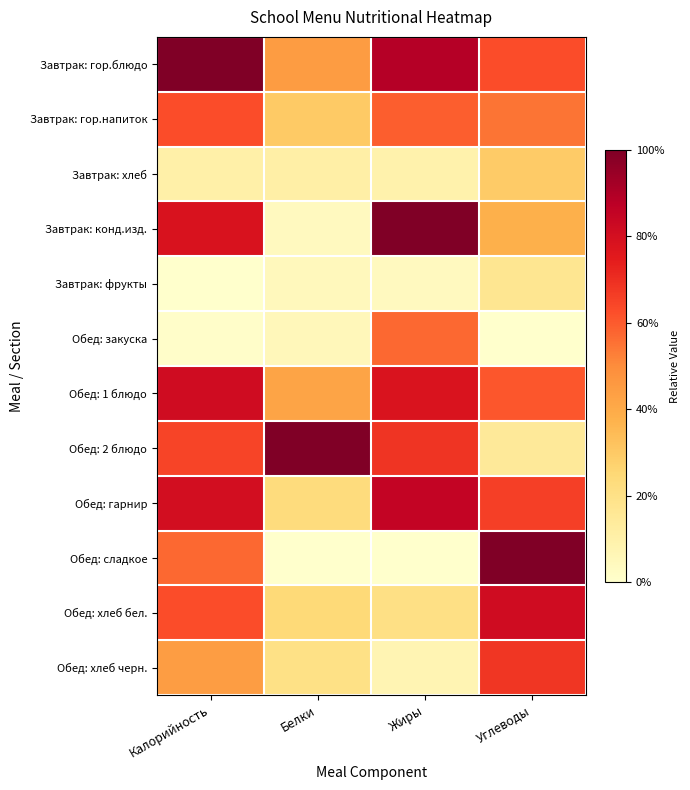

Reading left to right, list all the values displayed in this chart.

Завтрак: гор.блюдо: Калорийность=1.0	Белки=0.4	Жиры=0.9	Углеводы=0.6
Завтрак: гор.напиток: Калорийность=0.6	Белки=0.3	Жиры=0.6	Углеводы=0.5
Завтрак: хлеб: Калорийность=0.1	Белки=0.1	Жиры=0.1	Углеводы=0.3
Завтрак: конд.изд.: Калорийность=0.8	Белки=0.0	Жиры=1.0	Углеводы=0.4
Завтрак: фрукты: Калорийность=0.0	Белки=0.0	Жиры=0.0	Углеводы=0.2
Обед: закуска: Калорийность=0.0	Белки=0.1	Жиры=0.6	Углеводы=0.0
Обед: 1 блюдо: Калорийность=0.8	Белки=0.4	Жиры=0.8	Углеводы=0.6
Обед: 2 блюдо: Калорийность=0.6	Белки=1.0	Жиры=0.7	Углеводы=0.1
Обед: гарнир: Калорийность=0.8	Белки=0.2	Жиры=0.9	Углеводы=0.7
Обед: сладкое: Калорийность=0.6	Белки=0.0	Жиры=0.0	Углеводы=1.0
Обед: хлеб бел.: Калорийность=0.6	Белки=0.2	Жиры=0.2	Углеводы=0.8
Обед: хлеб черн.: Калорийность=0.4	Белки=0.2	Жиры=0.1	Углеводы=0.7